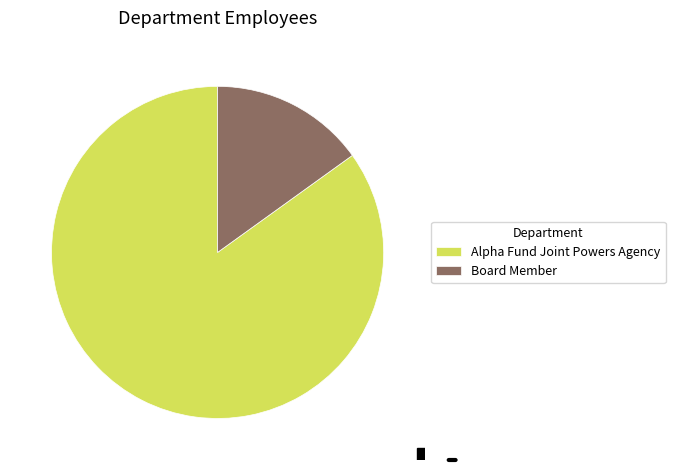

Count the number of slices in the pie.

2